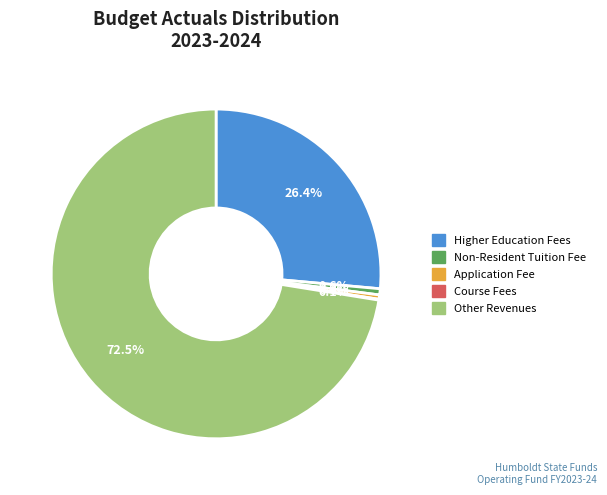

What is the largest slice in the pie chart?

Other Revenues